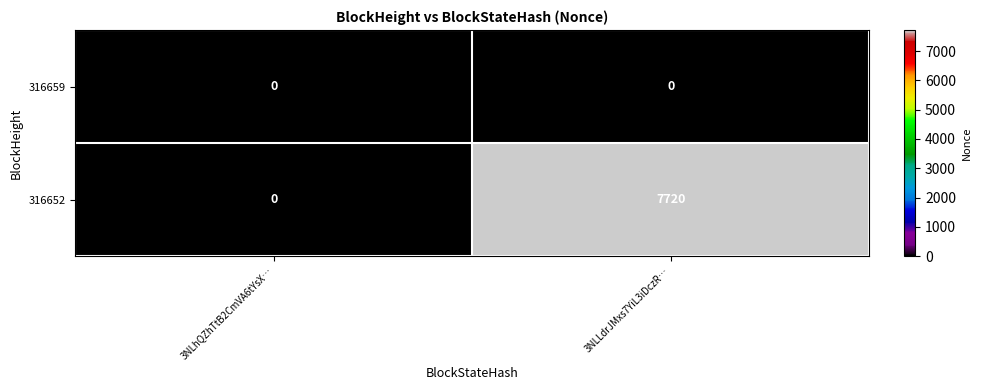

What is the difference between the highest and lowest values at 3NLLdrJMxs7YiL3iDczR…?

7720